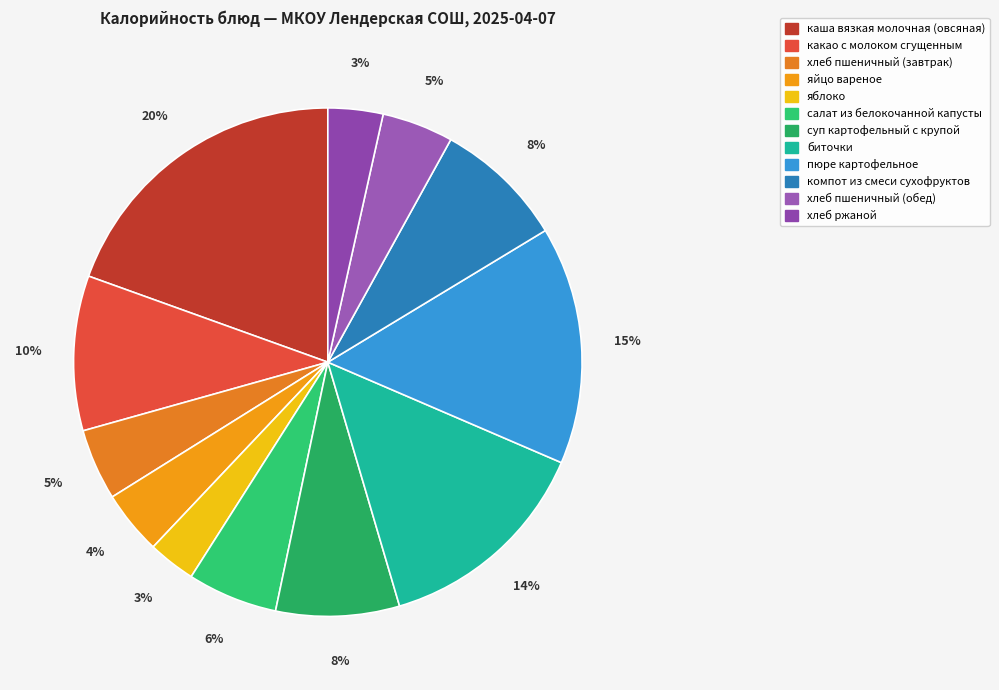

How many segments does this pie chart have?

12